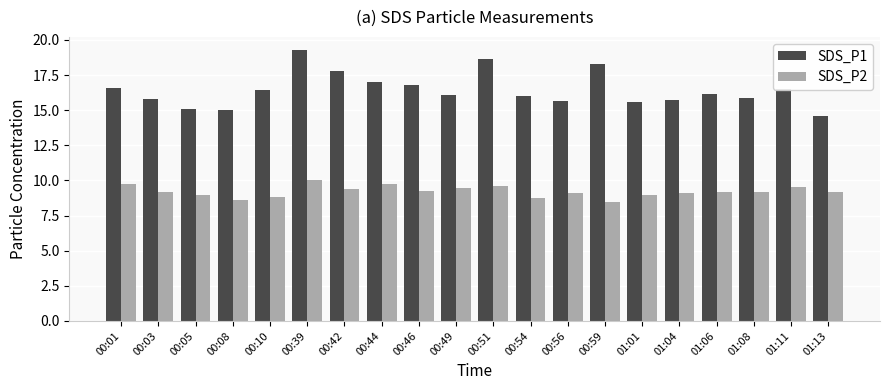

At 00:39, list the series in order from smallest to largest.

SDS_P2, SDS_P1